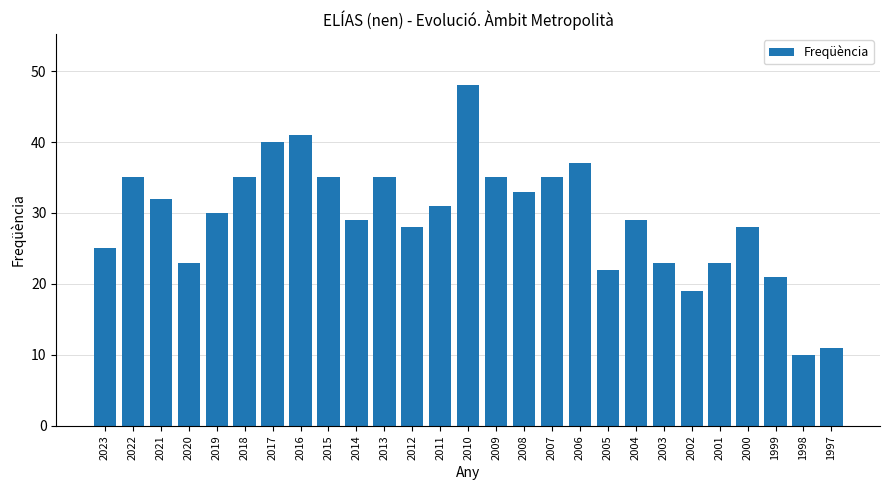

Approximately how many times larger is the value at 2008 compared to 2005?

1.5